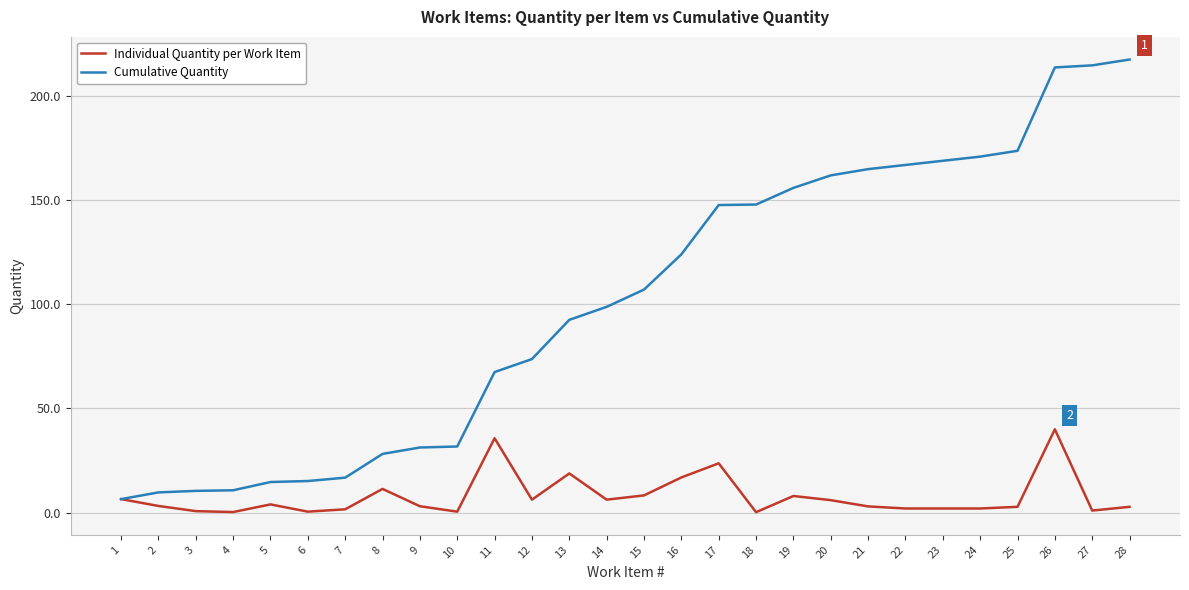

Count the number of categories in the chart.

28